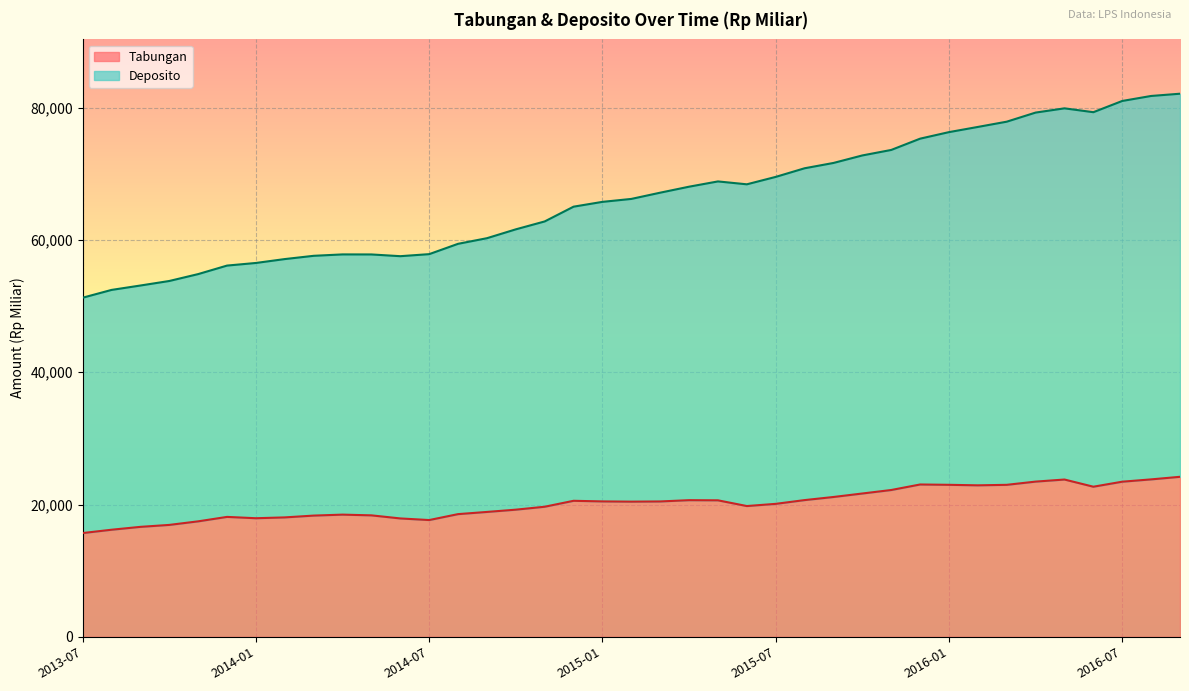

What is the greatest value displayed?

82106.5